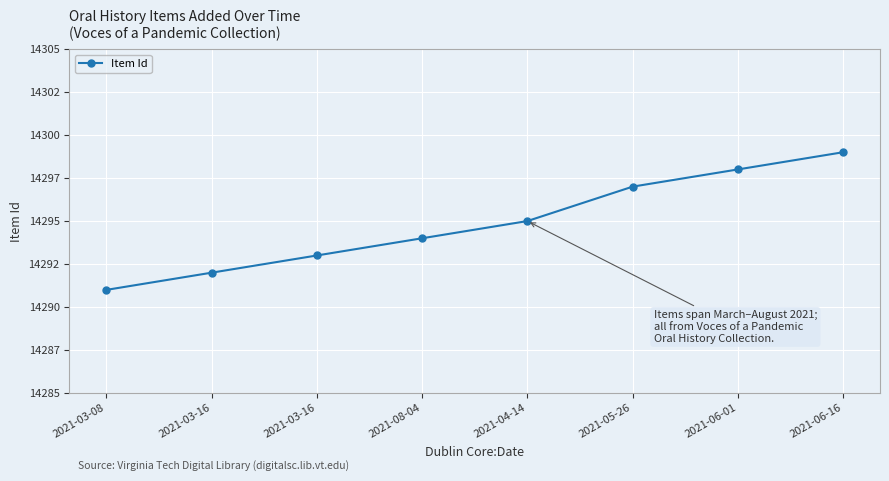

The value at 2021-04-14 is 20040. True or false?

False